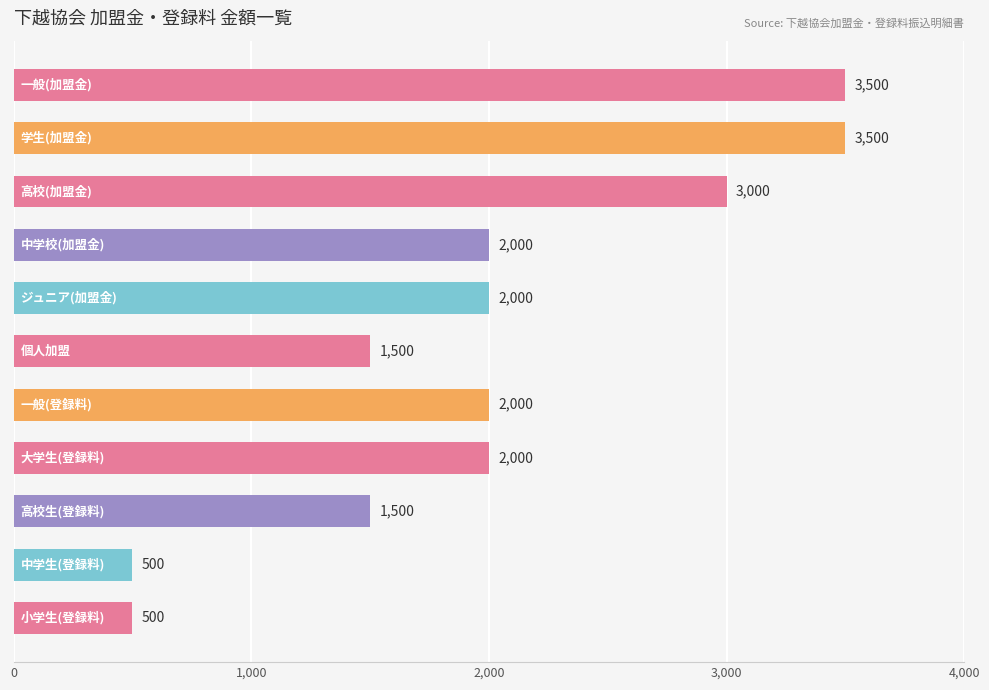

What is the sum of all values?

22000